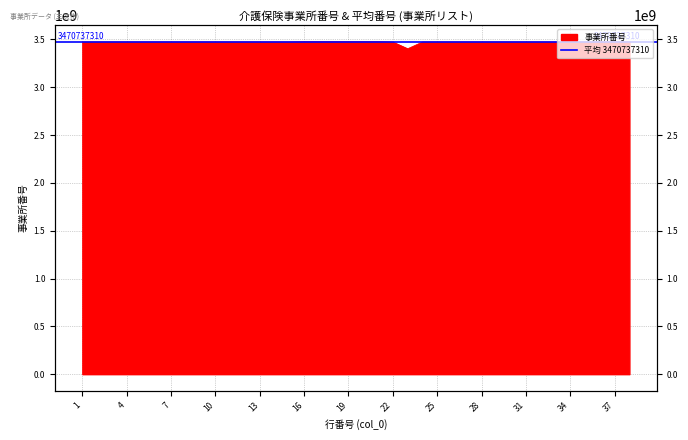

What is the difference between the values at 12 and 11?

18